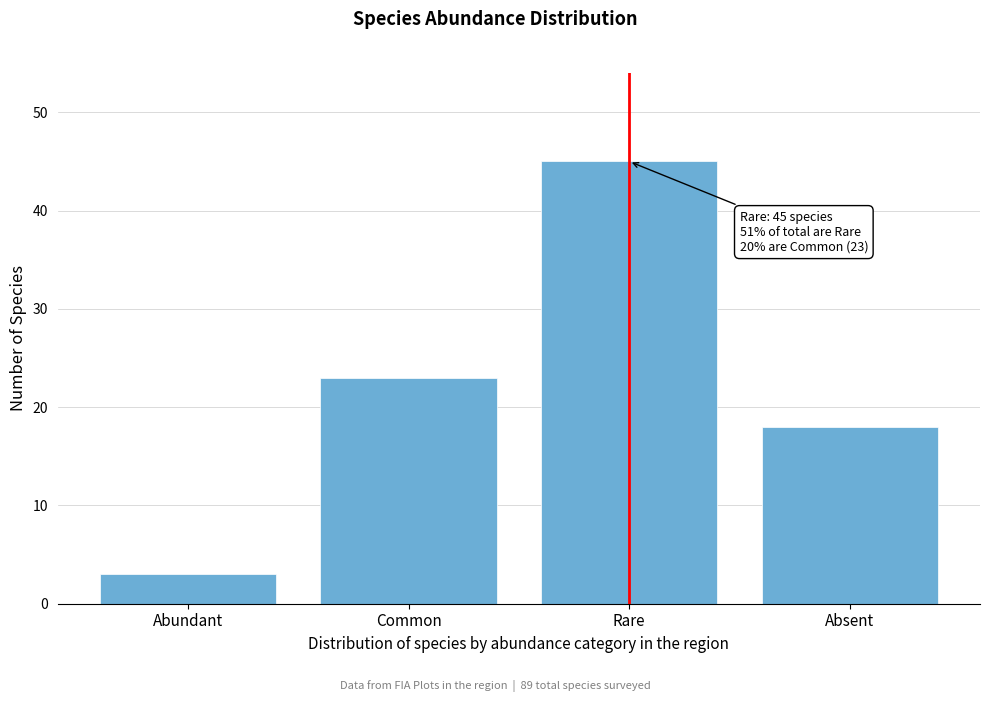

Reading left to right, transcribe all the data shown in this chart.

3	23	45	18